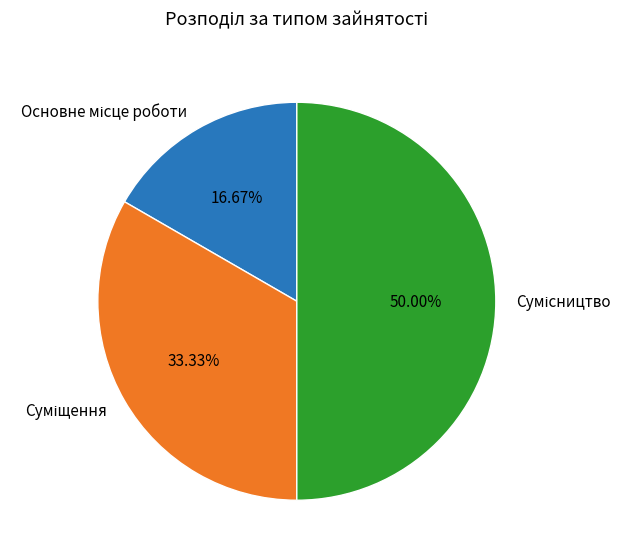

How many slices are in this pie chart?

3